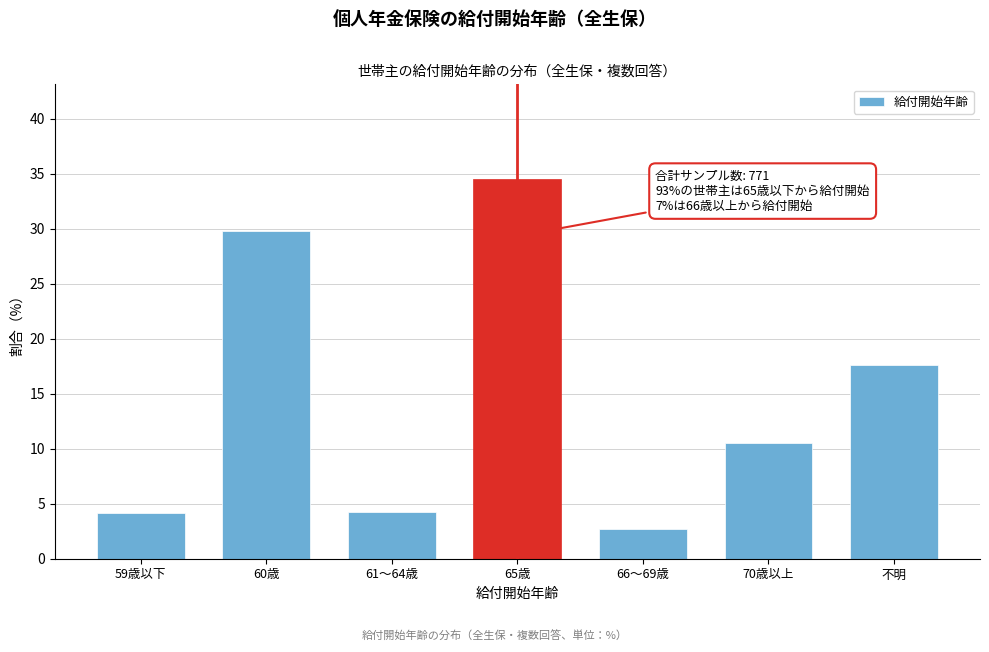

What is the sum of all values?

103.6